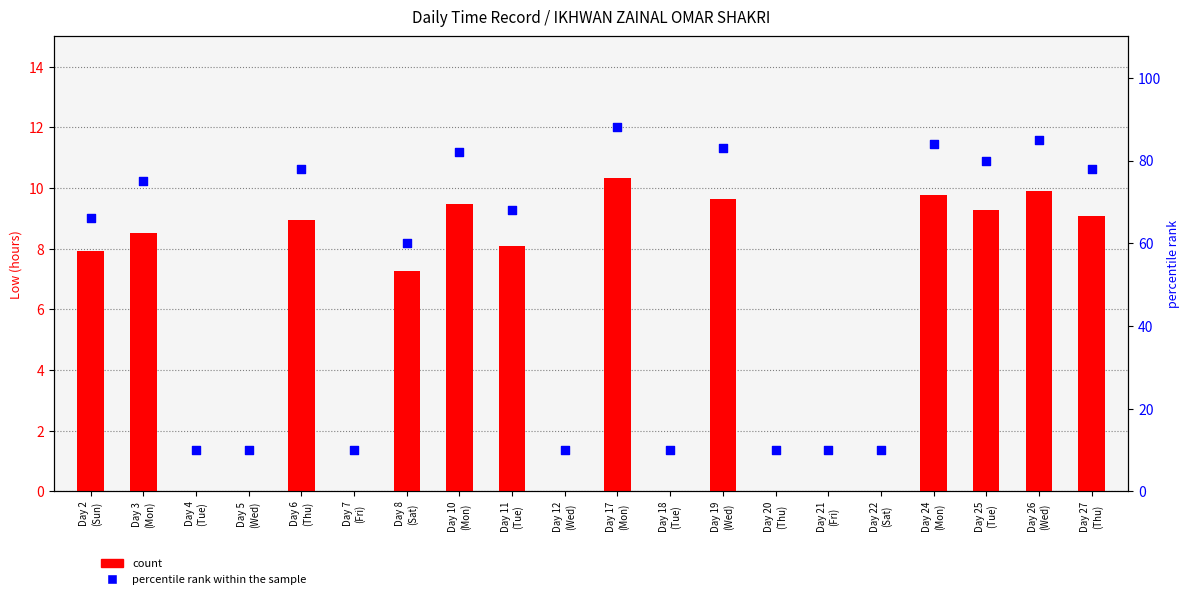

What is the total value across all series at Day 18
(Tue)?

10.0